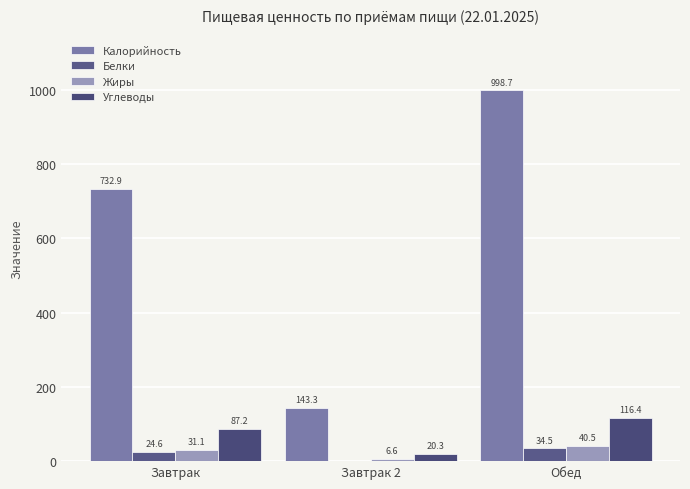

Reading left to right, transcribe all the data shown in this chart.

Калорийность: 732.9	143.3	998.7
Белки: 24.6	0.6	34.5
Жиры: 31.1	6.6	40.5
Углеводы: 87.2	20.3	116.4